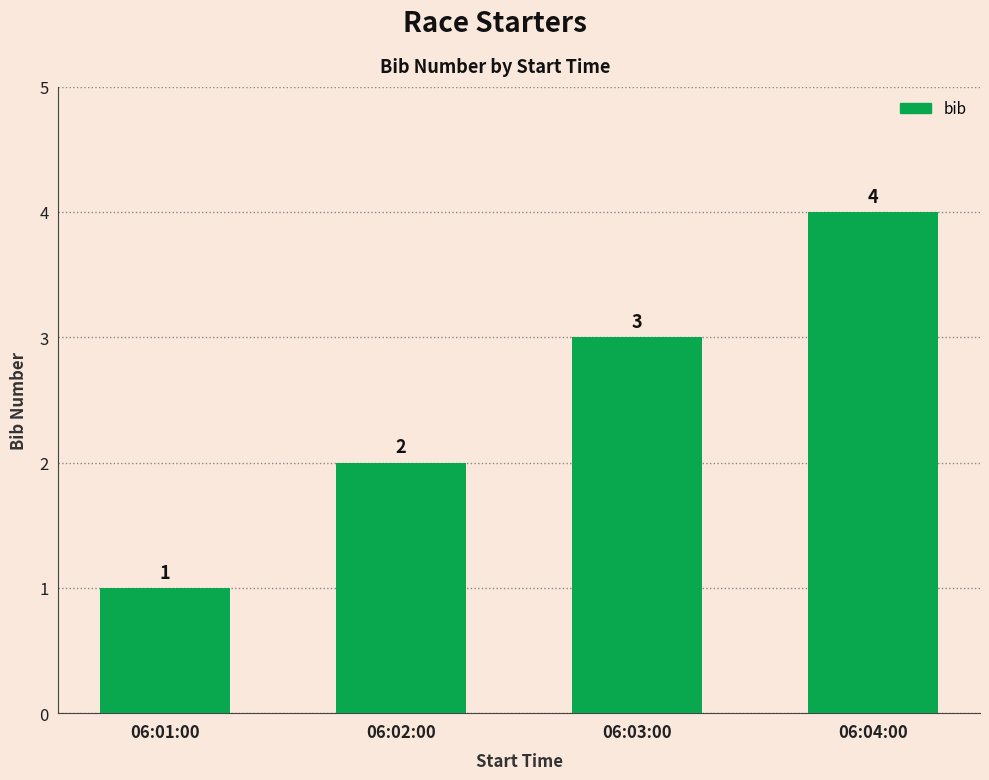

Reading right to left, transcribe all the data shown in this chart.

06:04:00=4	06:03:00=3	06:02:00=2	06:01:00=1